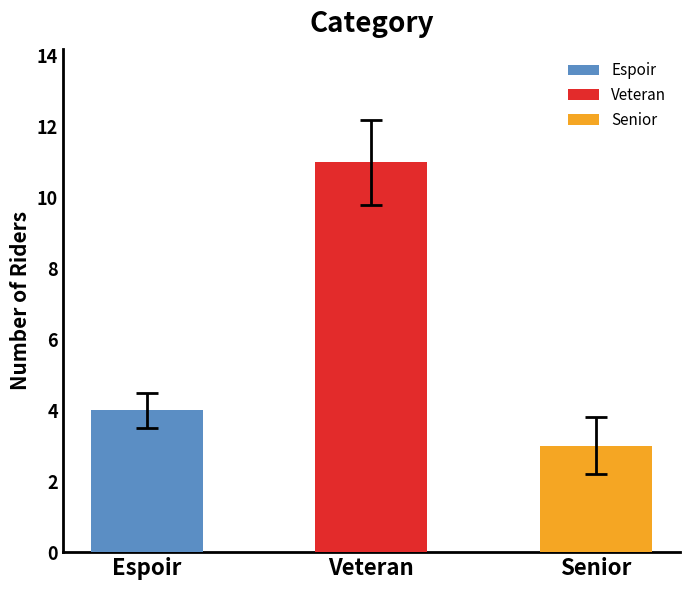

What is the change in value from Espoir to Veteran?

+7